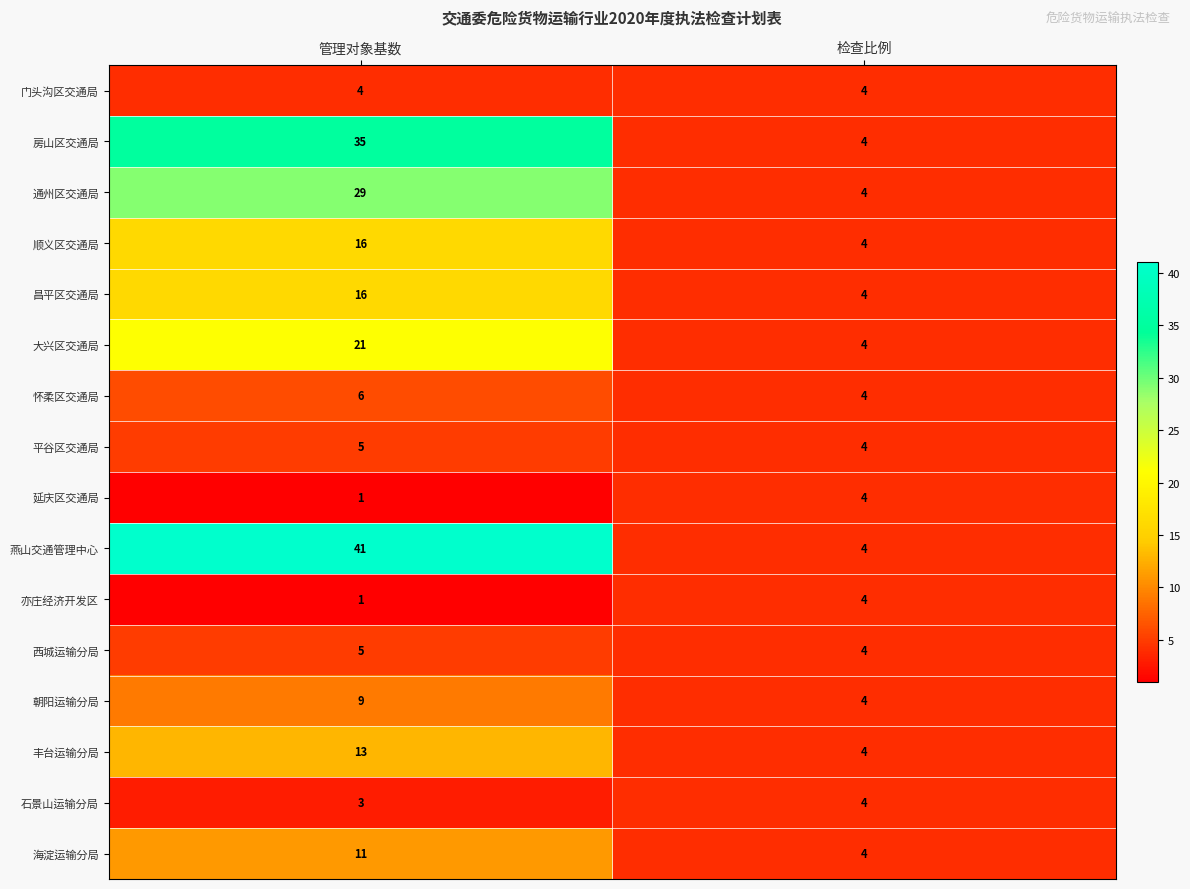

Which series has the largest total across all categories?

燕山交通管理中心